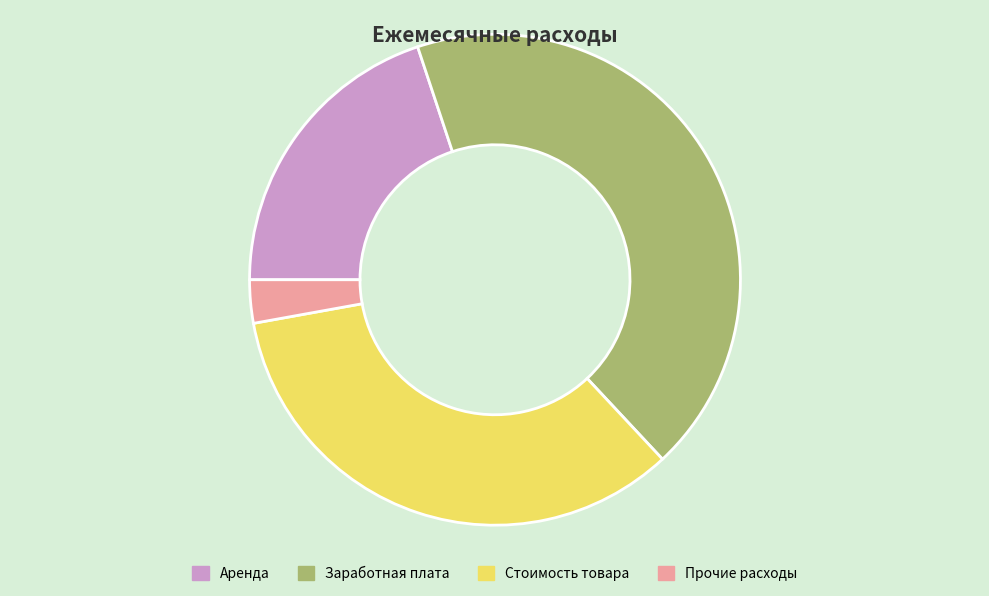

Is there any slice that represents more than half of the pie?

No